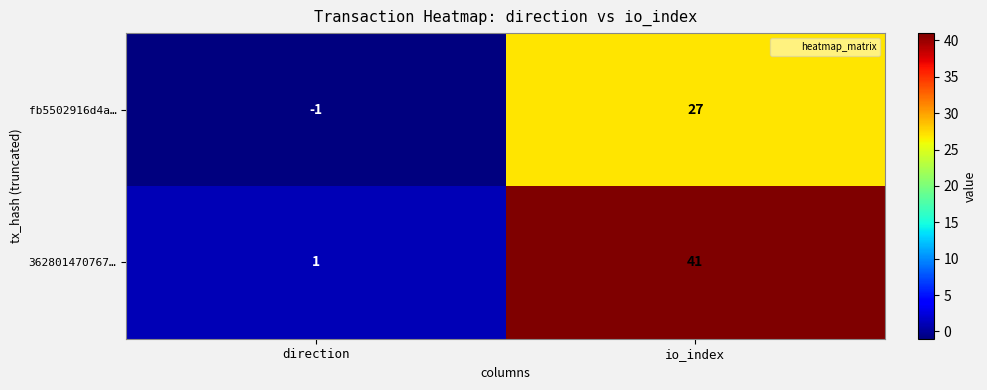

At which category is the sum across all series the highest?

io_index